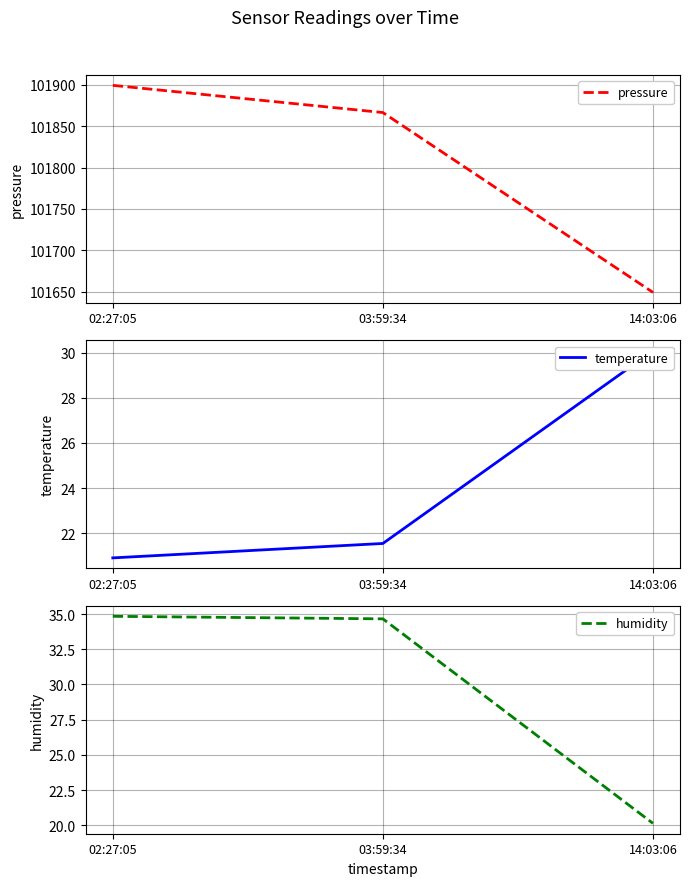

List the series in order of their peak value, lowest first.

temperature, humidity, pressure